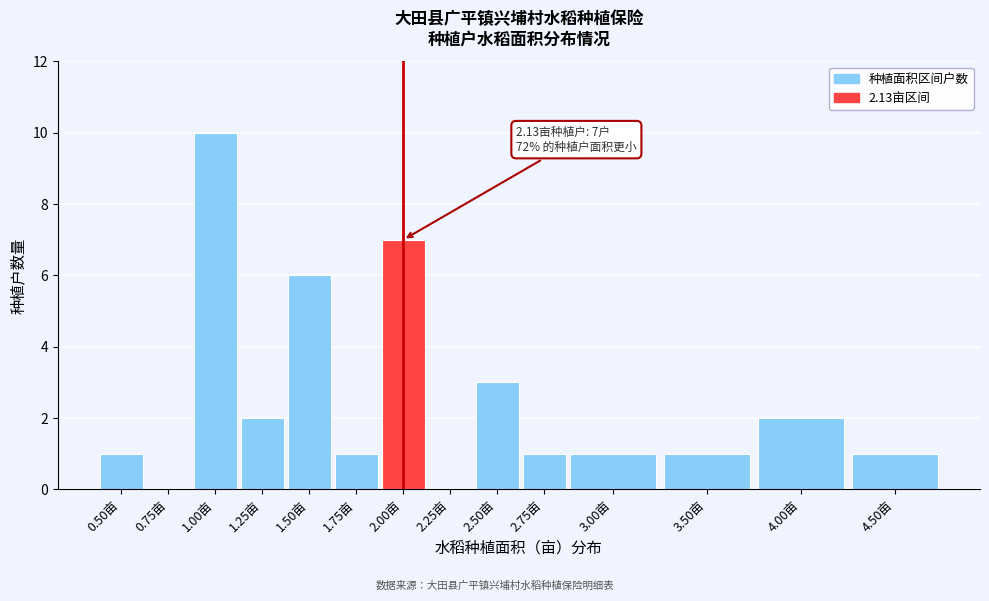

Reading left to right, transcribe all the data shown in this chart.

0.50亩=1	0.75亩=0	1.00亩=10	1.25亩=2	1.50亩=6	1.75亩=1	2.00亩=7	2.25亩=0	2.50亩=3	2.75亩=1	3.00亩=1	3.50亩=1	4.00亩=2	4.50亩=1